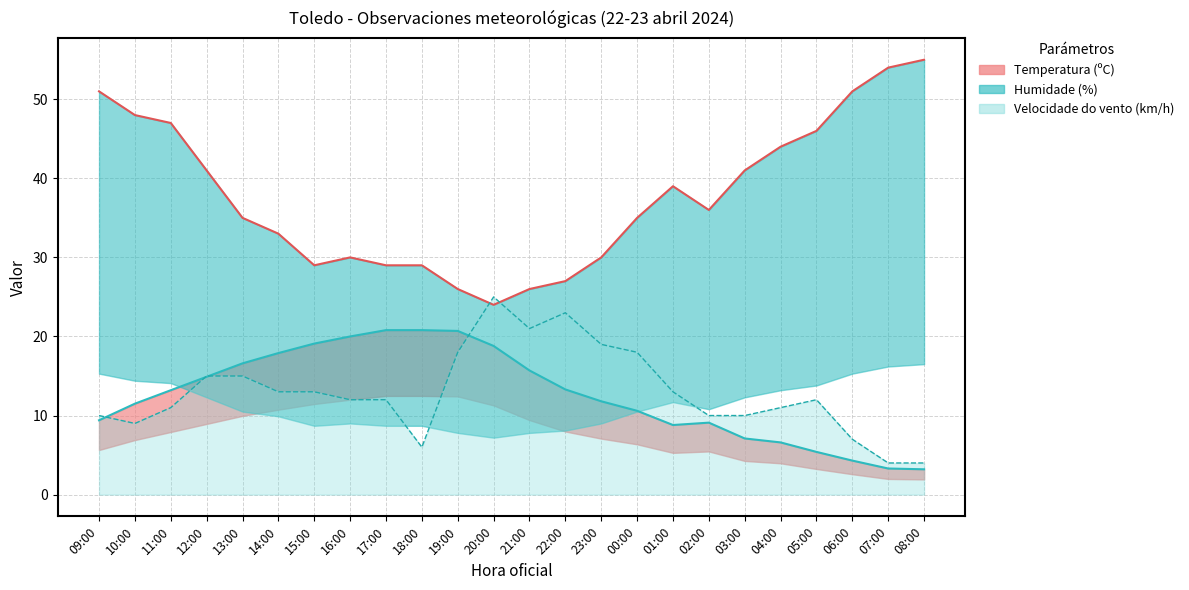

Is it true that Vento línea equals 12.0 at 16:00?

True